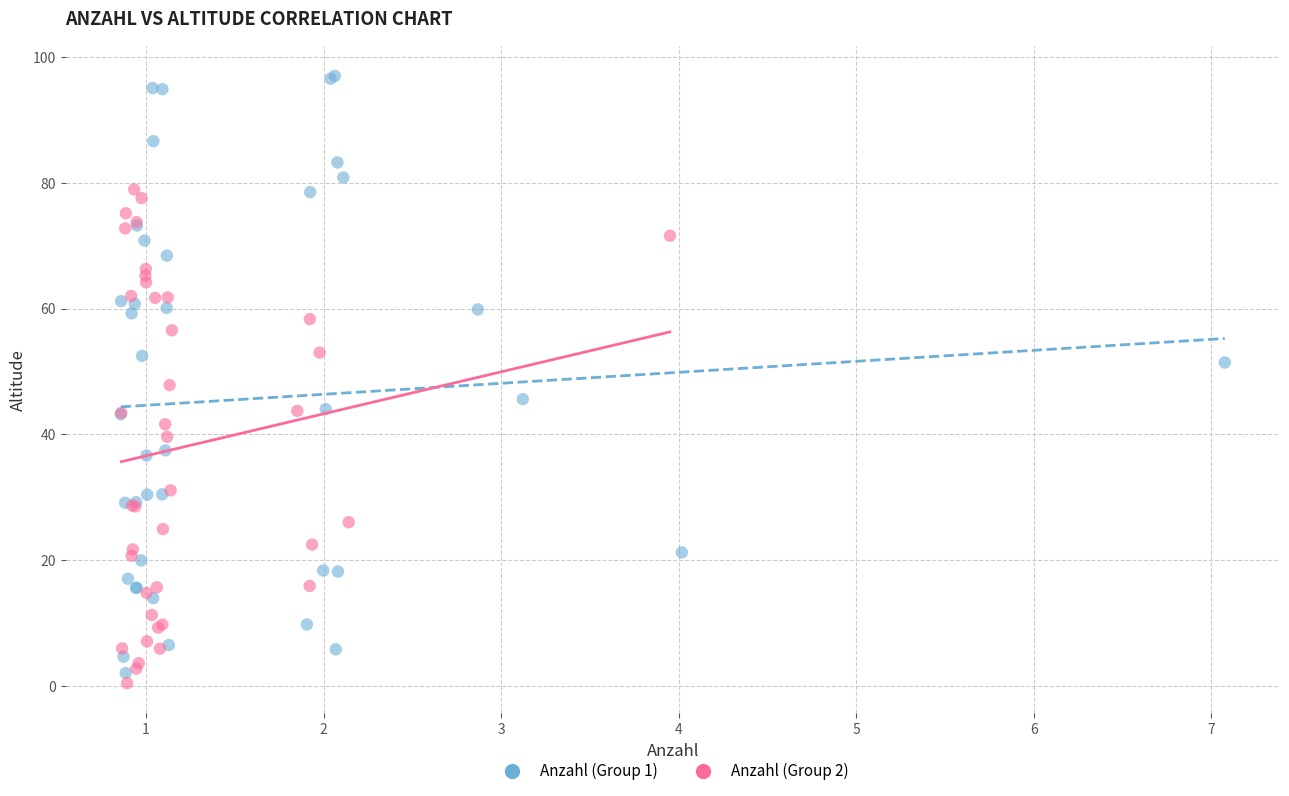

Which series has the largest Y range (max minus min)?

Anzahl (Group 1)